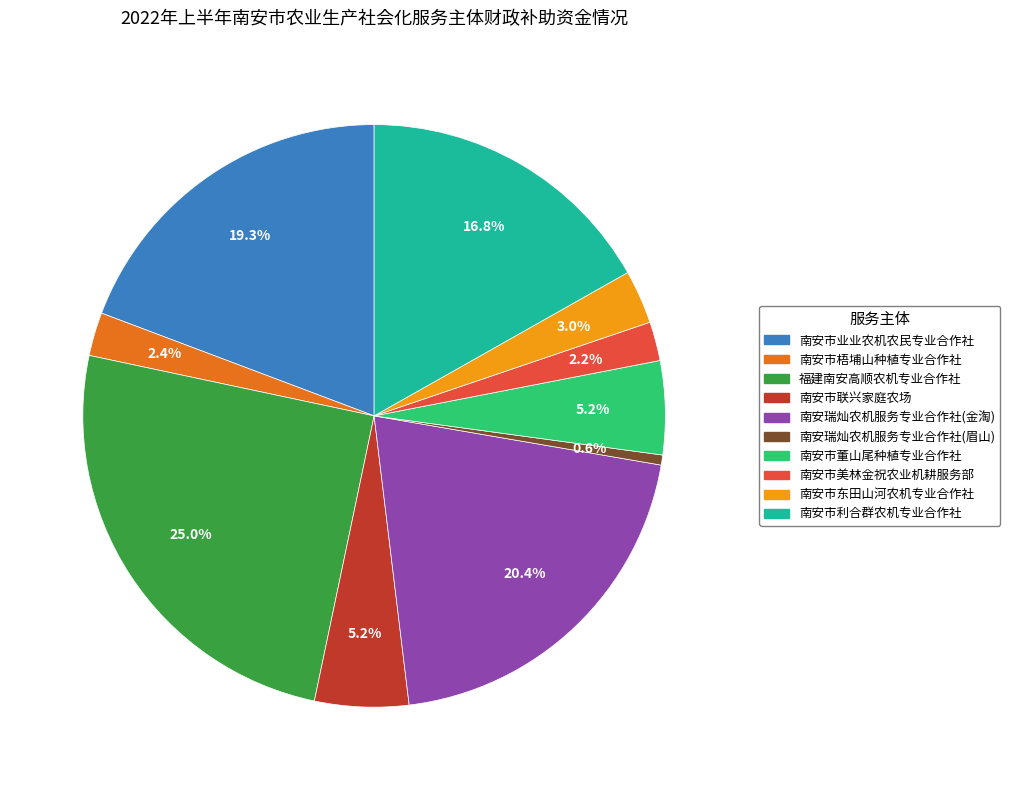

What percentage is the 南安市业业农机农民专业合作社 slice, to the nearest percent?

19%